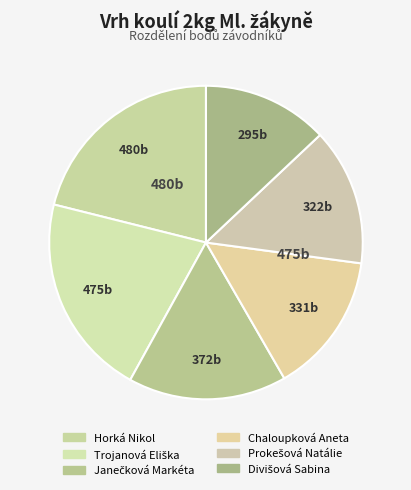

What is the change in value from Trojanová Eliška to Prokešová Natálie?

-153